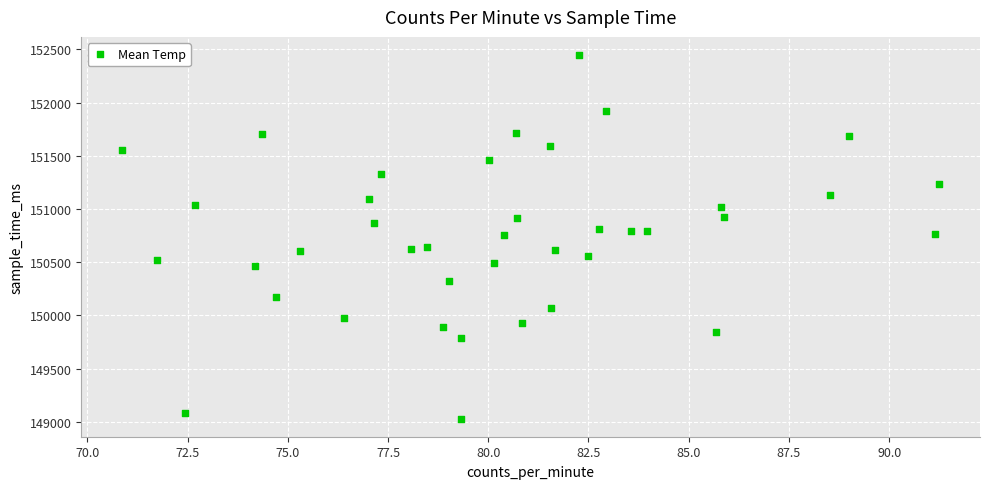

What is the range of Y values (max minus min)?

3416